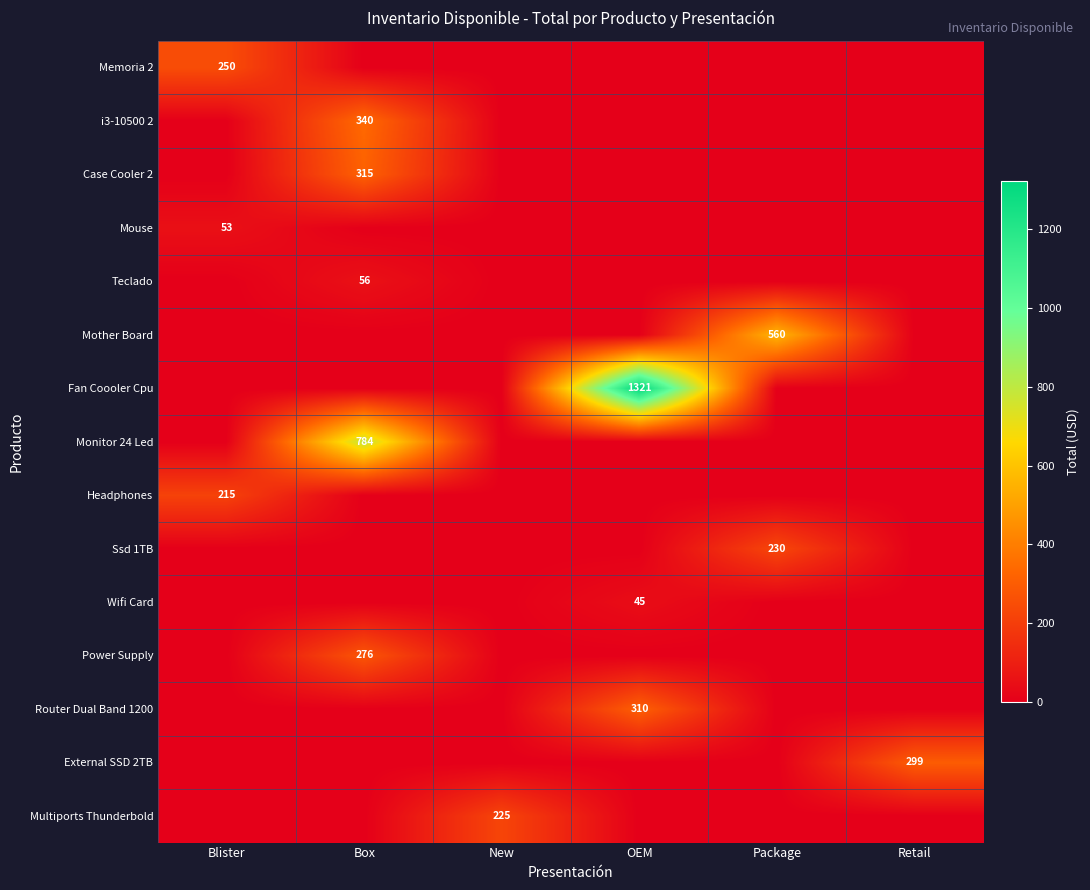

At which category is the sum across all series the highest?

Box